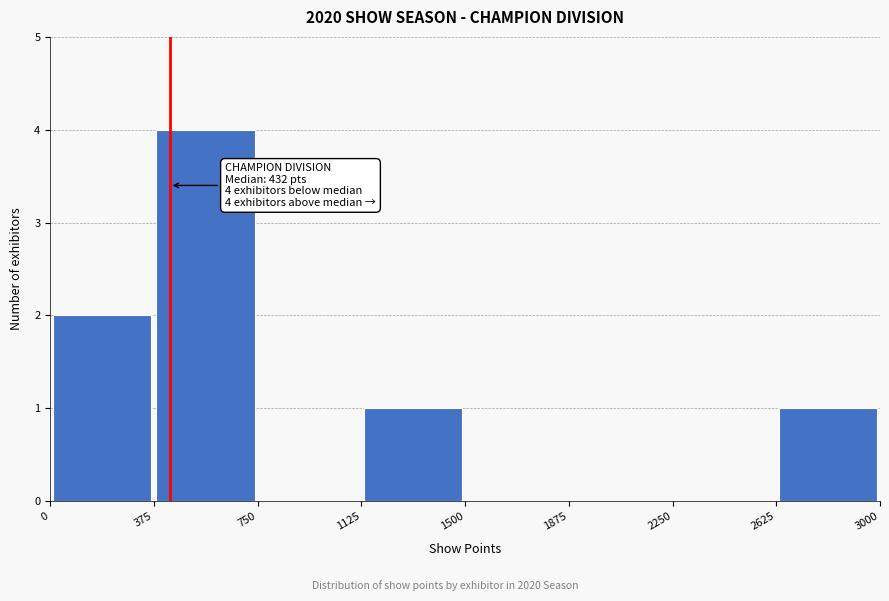

Which range on the x-axis has the tallest bar?

375 to 750